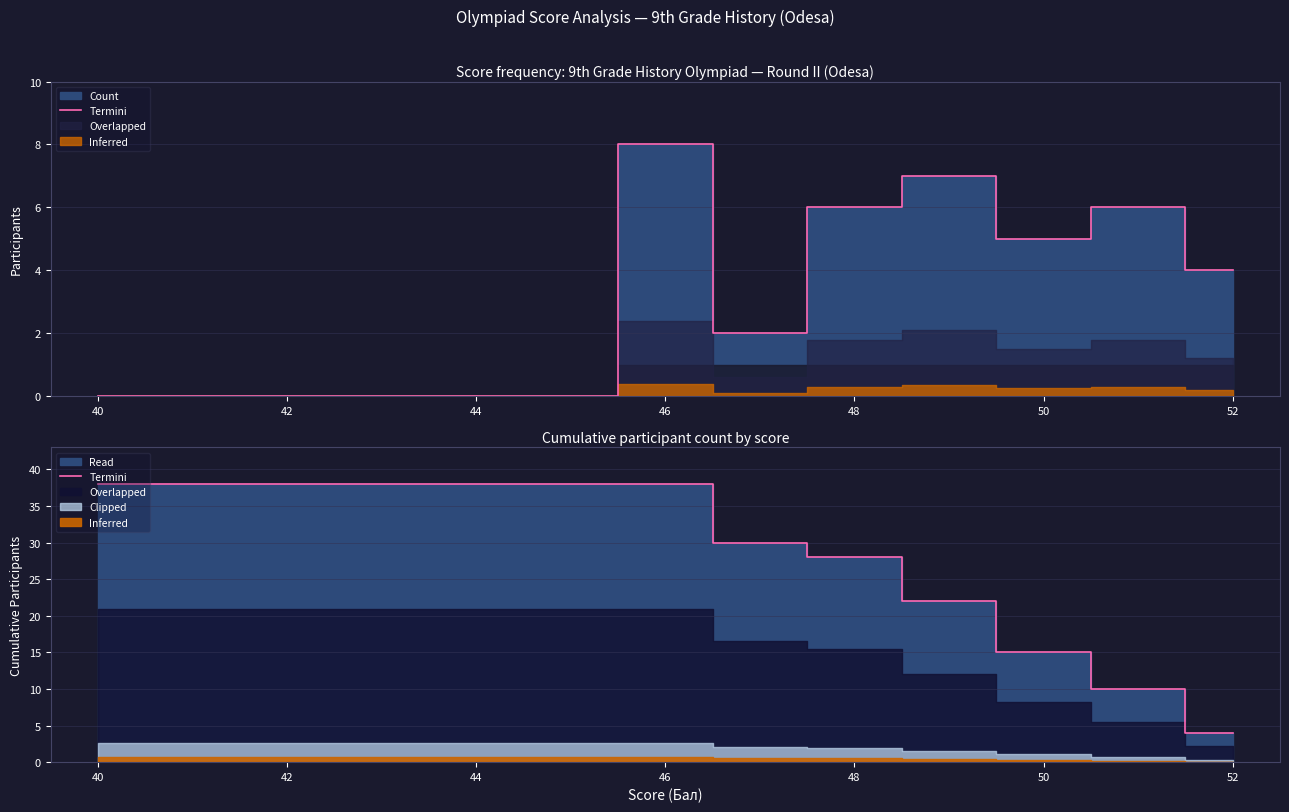

Does the chart display data point markers on the line(s)?

No